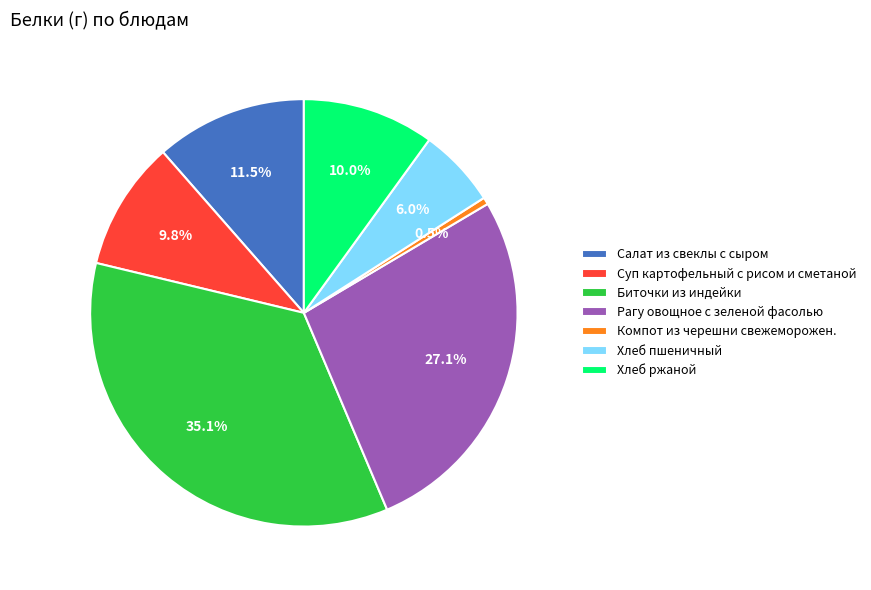

Combined, do Рагу овощное с зеленой фасолью and Салат из свеклы с сыром account for over 50%?

No